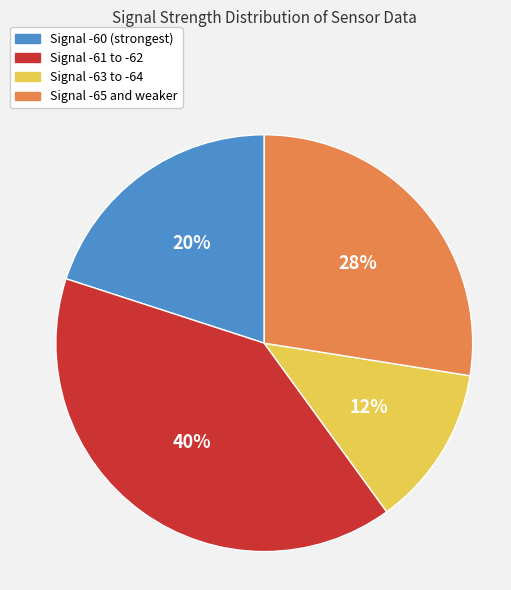

To the nearest percent, what is the average slice percentage?

25%